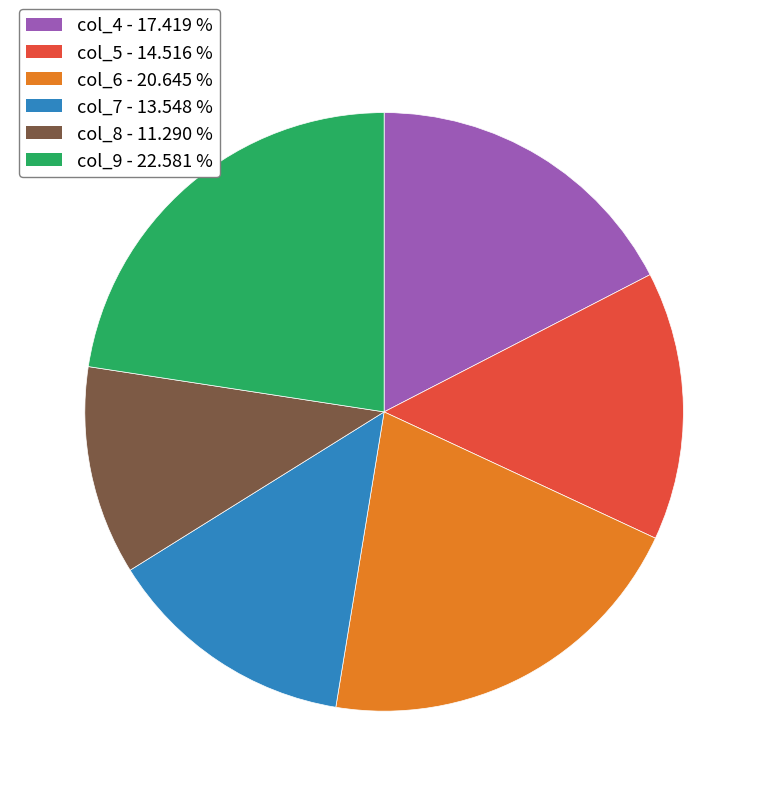

The col_9 slice represents 10% of the pie. True or false?

False